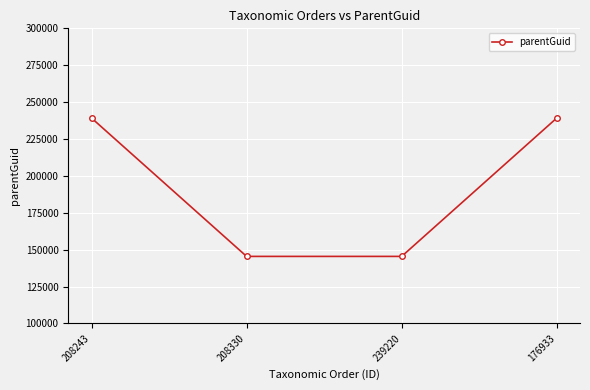

What is the minimum value shown in the chart?

145456